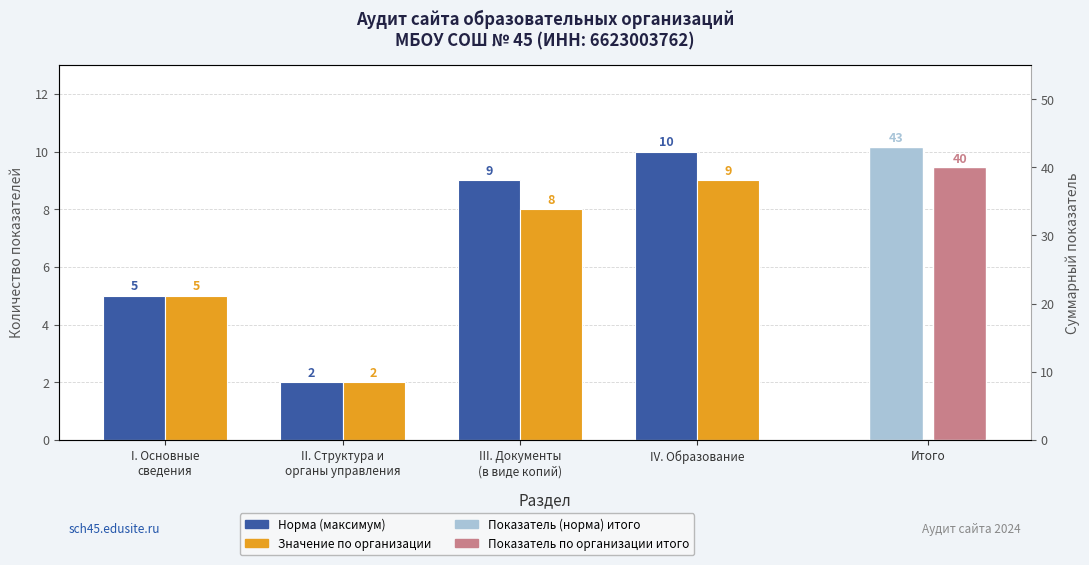

What is the average value of the Норма (максимум) series?

6